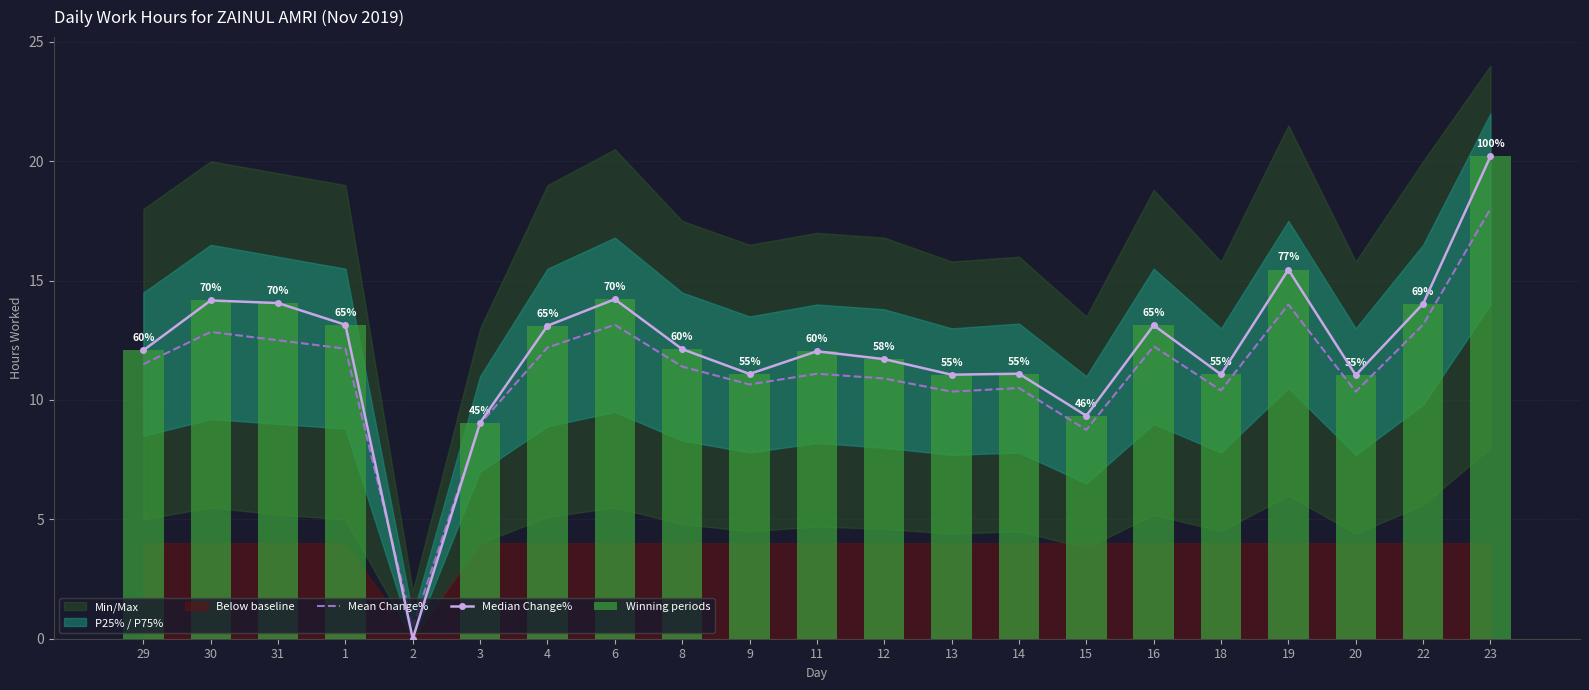

At which label is Median Change% closest to 10?

15